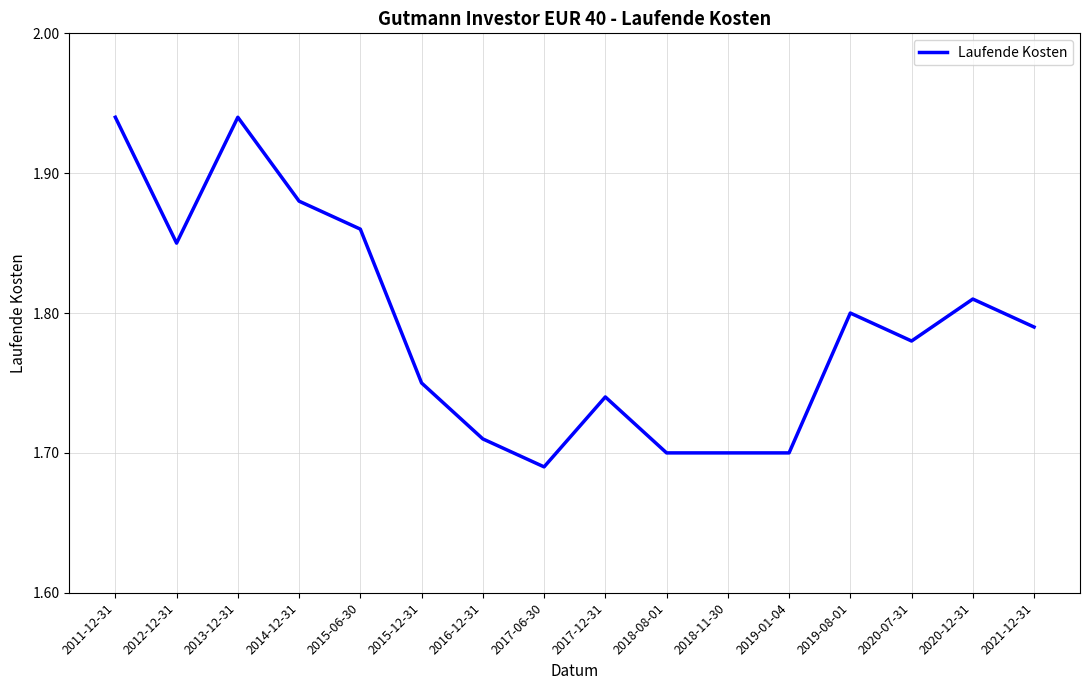

What is the sum of all values?

28.6